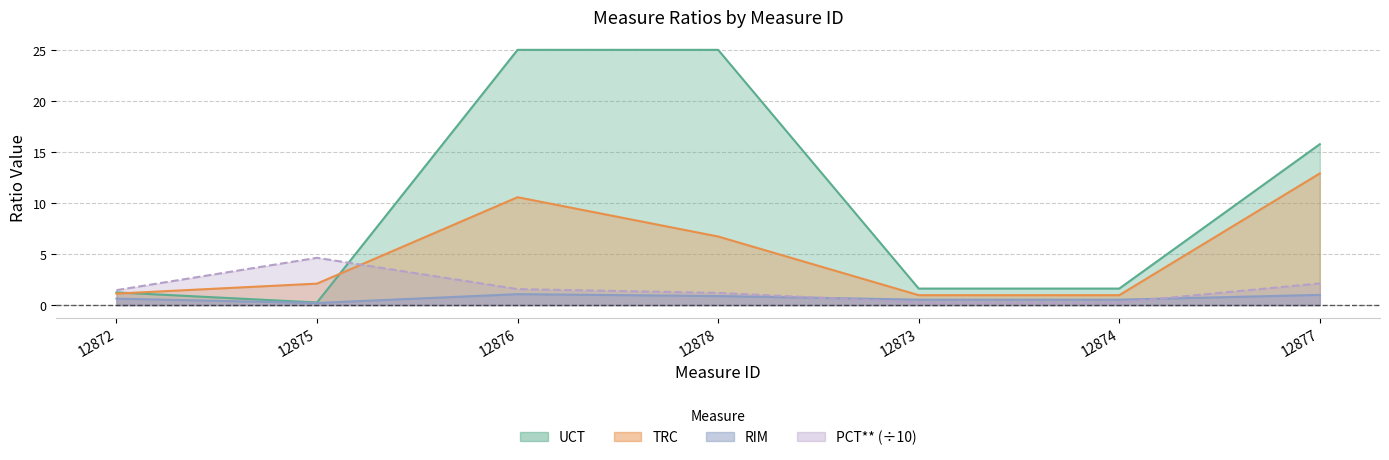

What is the difference between the maximum and second lowest values in the RIM series?

0.5